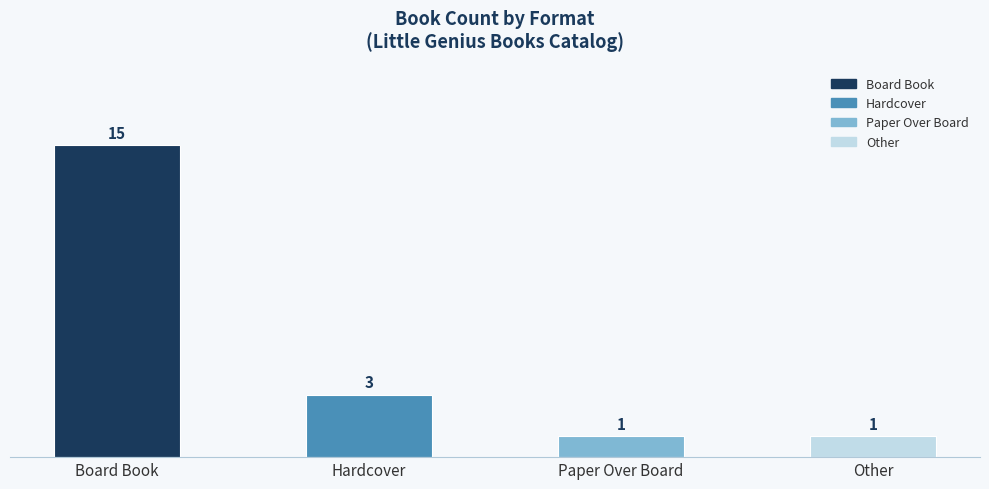

What is the sum of all values?

20